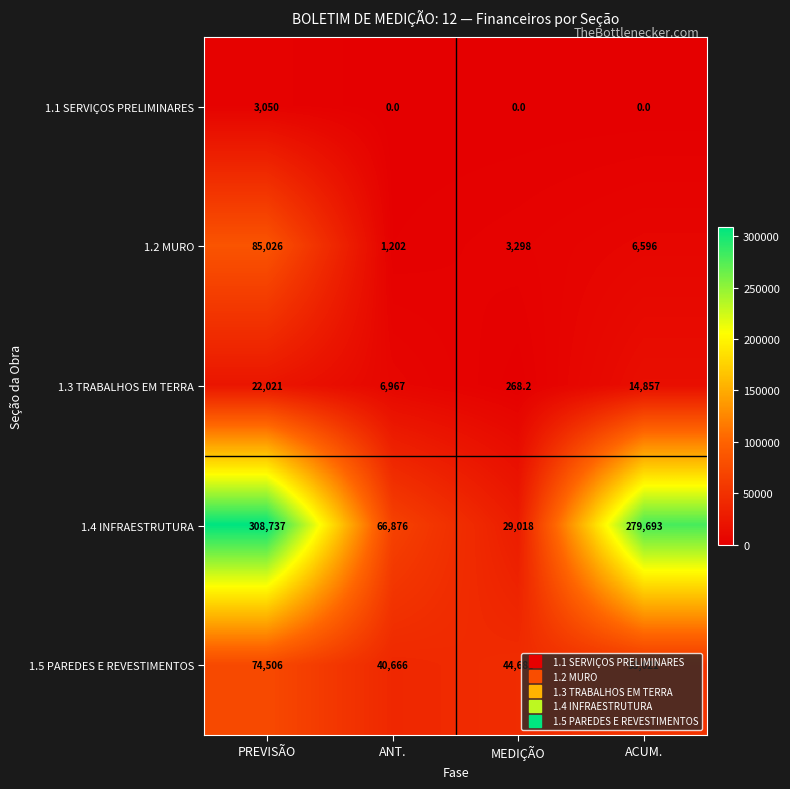

What is the sum of the 1.4 INFRAESTRUTURA values at ACUM. and MEDIÇÃO?

308711.0